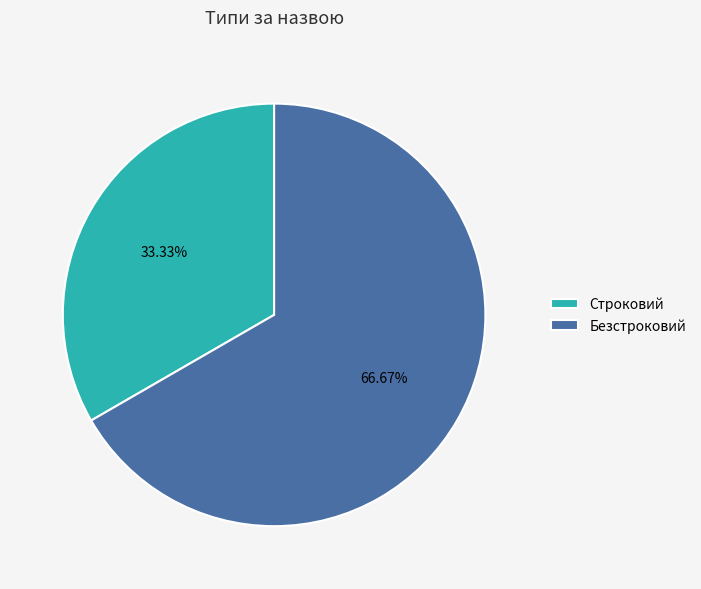

What is the largest slice in the pie chart?

Безстроковий